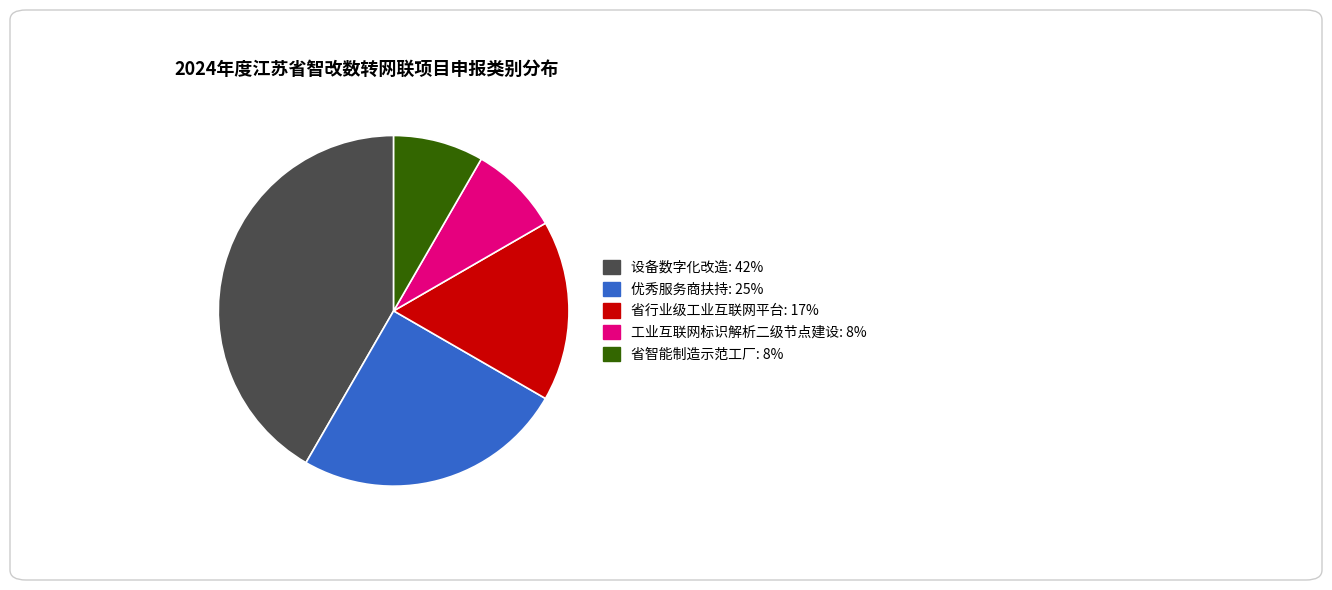

Count the number of slices in the pie.

5